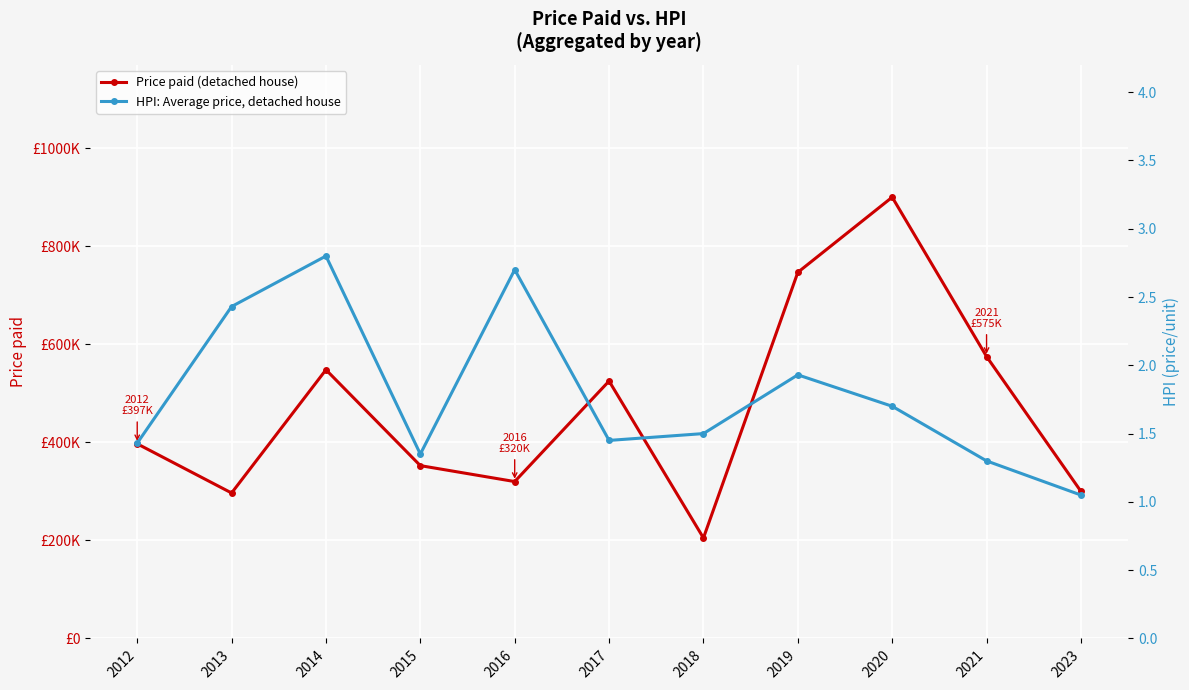

Reading left to right, extract all data points from this chart.

Price paid (detached house): 397000.0	296700.0	548000.0	352500.0	320000.0	525000.0	205000.0	746700.0	900000.0	575000.0	300000.0
HPI: Average price, detached house: 1.4	2.4	2.8	1.4	2.7	1.4	1.5	1.9	1.7	1.3	1.1